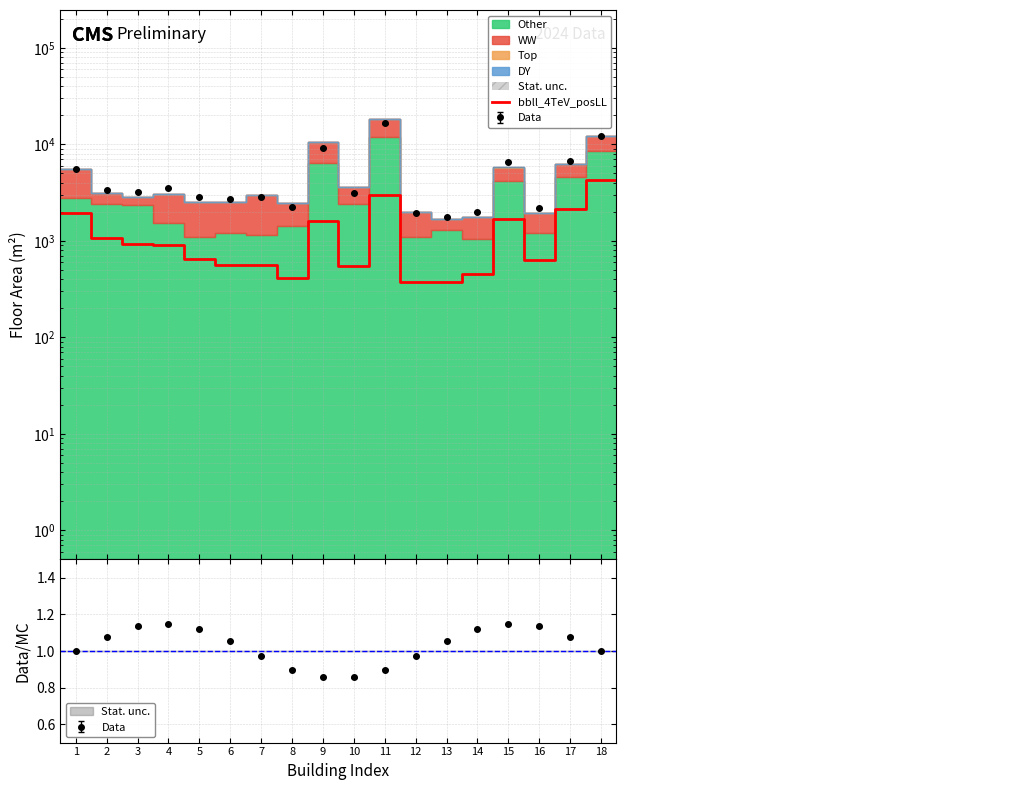

Which has a higher value, 9 or 2?

9